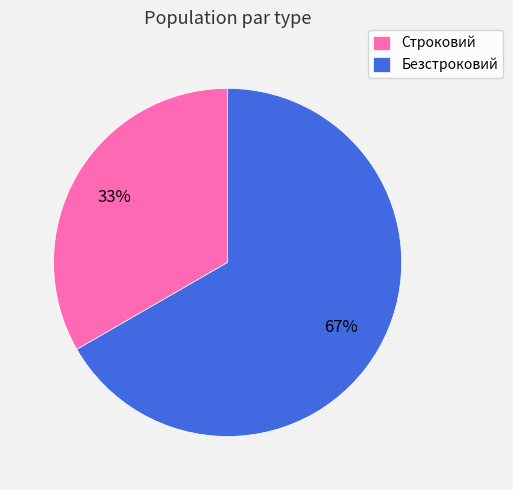

To the nearest percent, what percentage of the pie is Безстроковий?

67%